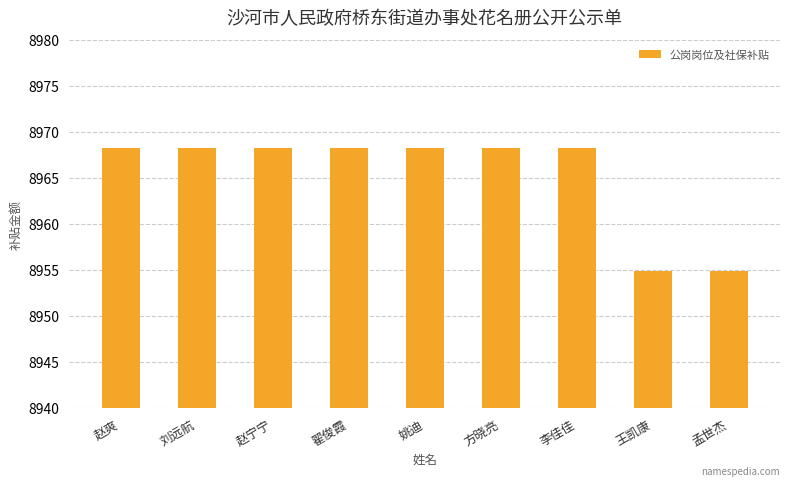

What value does the data have at 赵爽?

8968.2